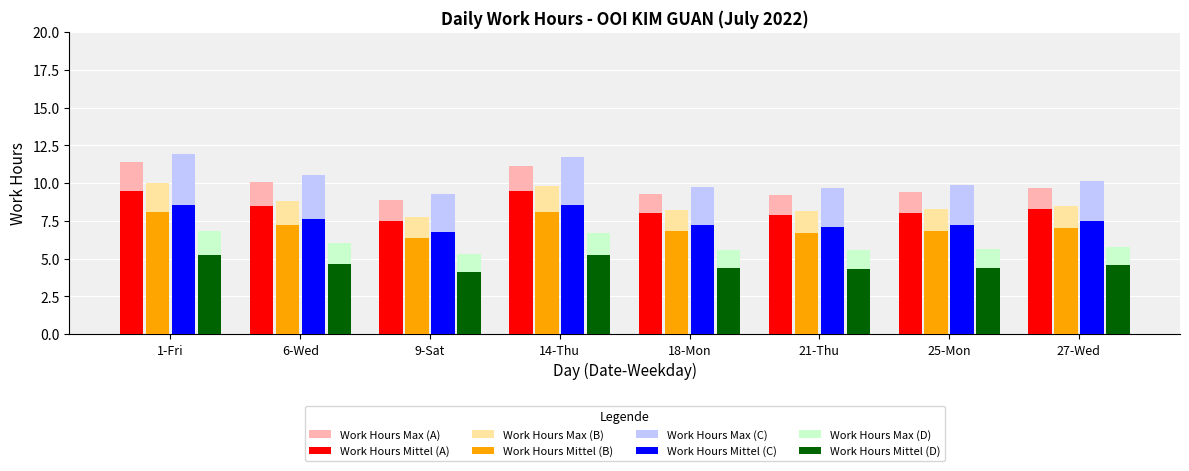

What is the average value of the Work Hours Max (C) series?

10.4